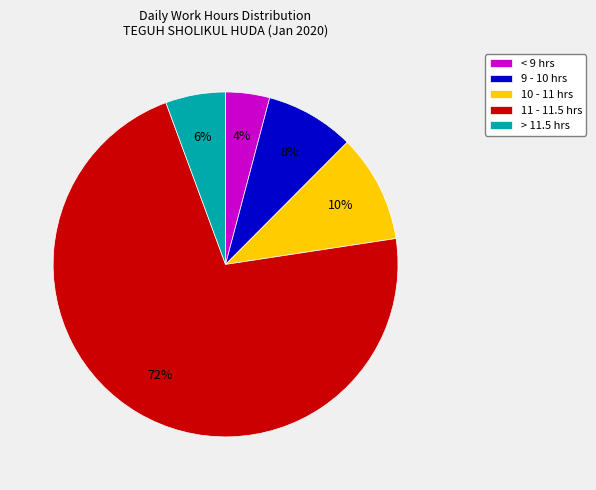

What percentage is the > 11.5 hrs slice, to the nearest percent?

6%